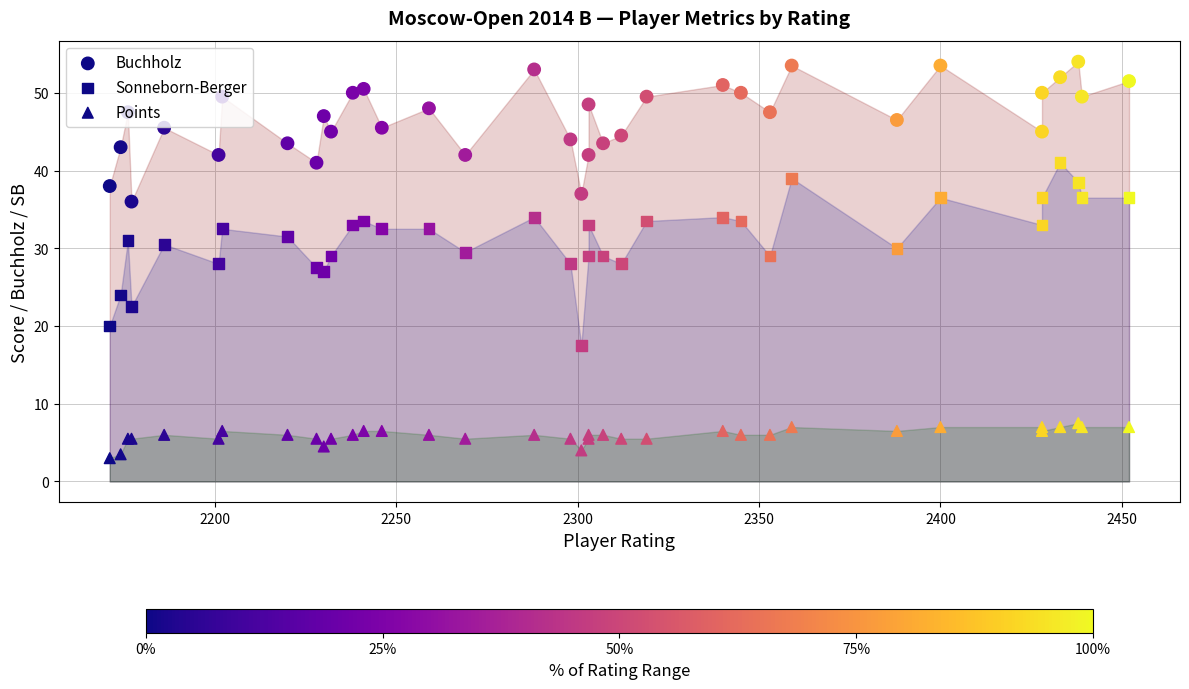

At how many categories does at least one series exceed 40?

33